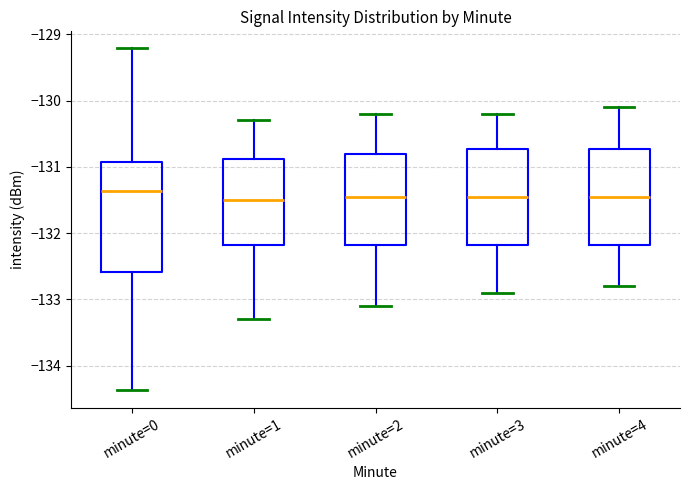

Reading left to right, read every box against the y-axis: the position of its median line, the range the box covers, and the ends of its whiskers. The values are not printed on the chart, so give them approximately, as read against the axis.

minute=0: median -131.4, box -132.6 to -130.9, whiskers -134.4 to -129.2
minute=1: median -131.5, box -132.2 to -130.9, whiskers -133.3 to -130.3
minute=2: median -131.4, box -132.2 to -130.8, whiskers -133.1 to -130.2
minute=3: median -131.4, box -132.2 to -130.7, whiskers -132.9 to -130.2
minute=4: median -131.4, box -132.2 to -130.7, whiskers -132.8 to -130.1